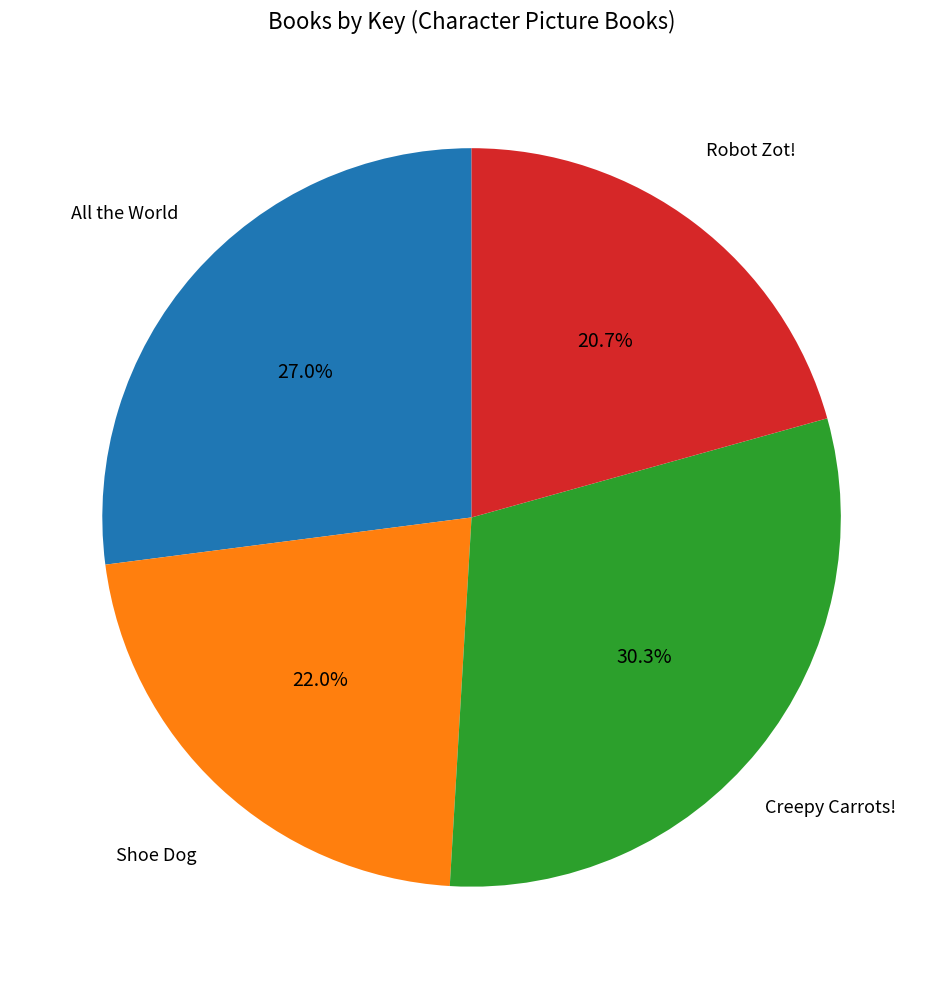

Which has a higher value, Robot Zot! or Creepy Carrots!?

Creepy Carrots!